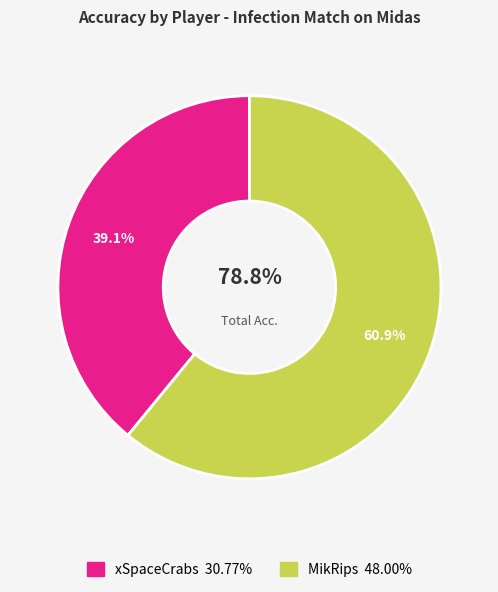

To the nearest percent, what is the combined percentage of MikRips and xSpaceCrabs?

100%